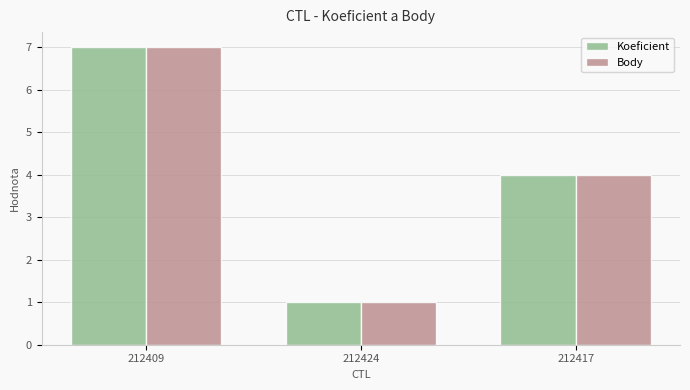

How many series are shown in this chart?

2